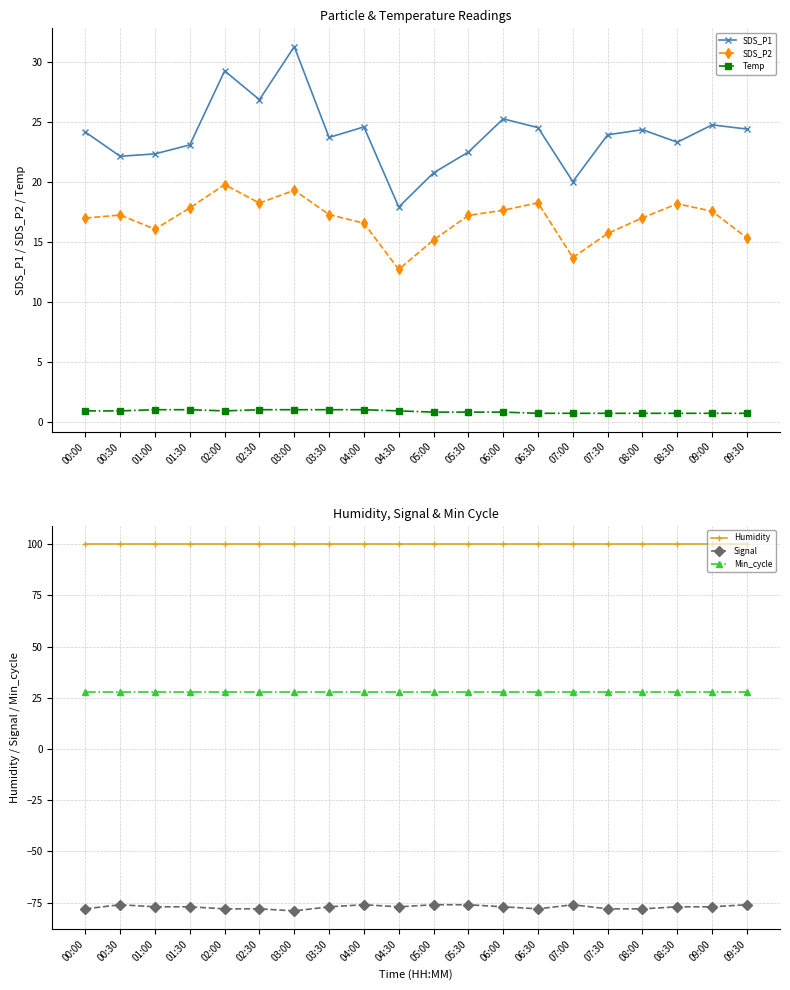

The value of Min_cycle at 09:00 is 49.9. True or false?

False